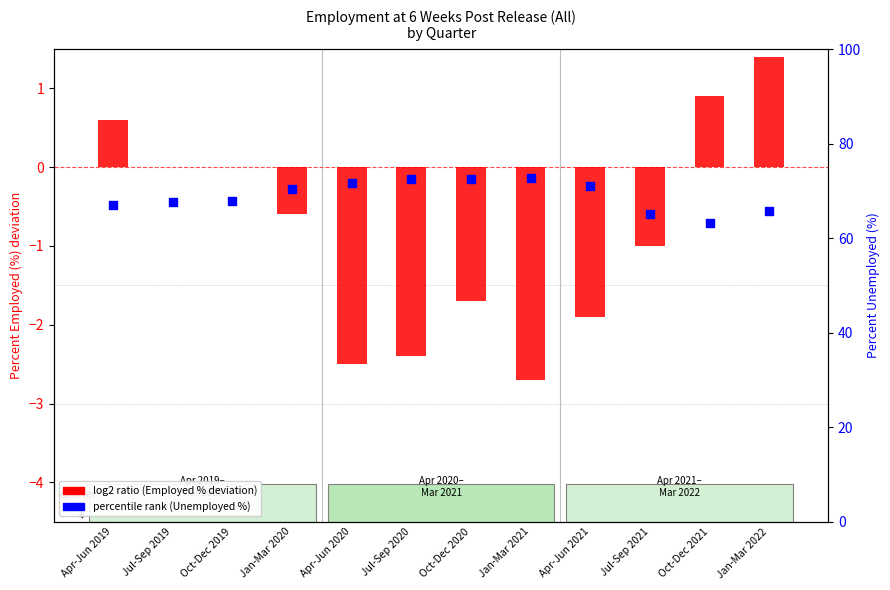

What is the total value across all series at Jul-Sep 2019?

67.6